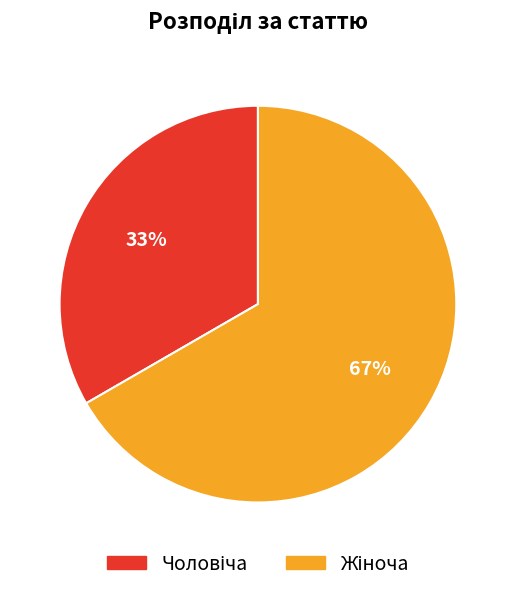

Does any single category account for the majority?

Yes